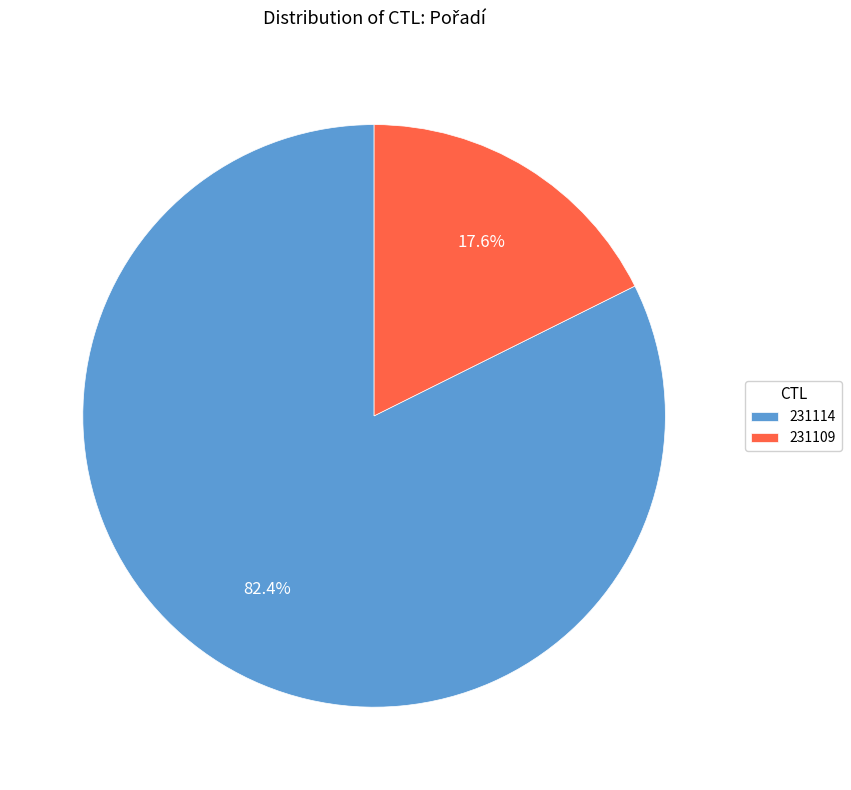

Is there any slice that represents more than half of the pie?

Yes